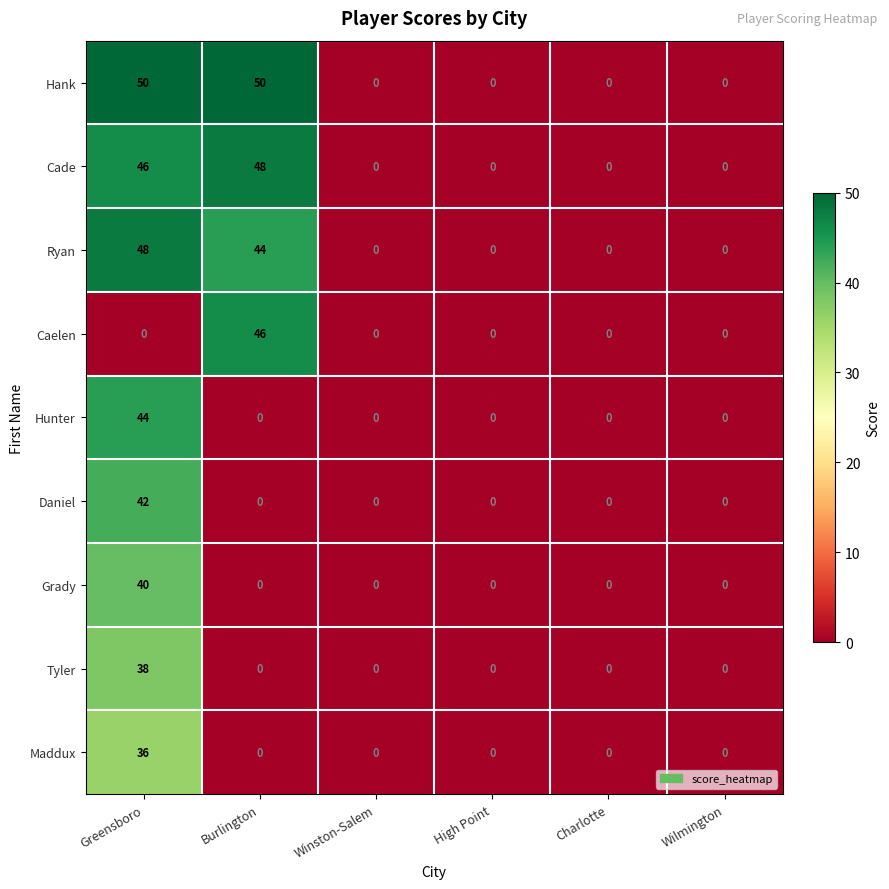

What is the difference between the Hank values at Wilmington and Greensboro?

50